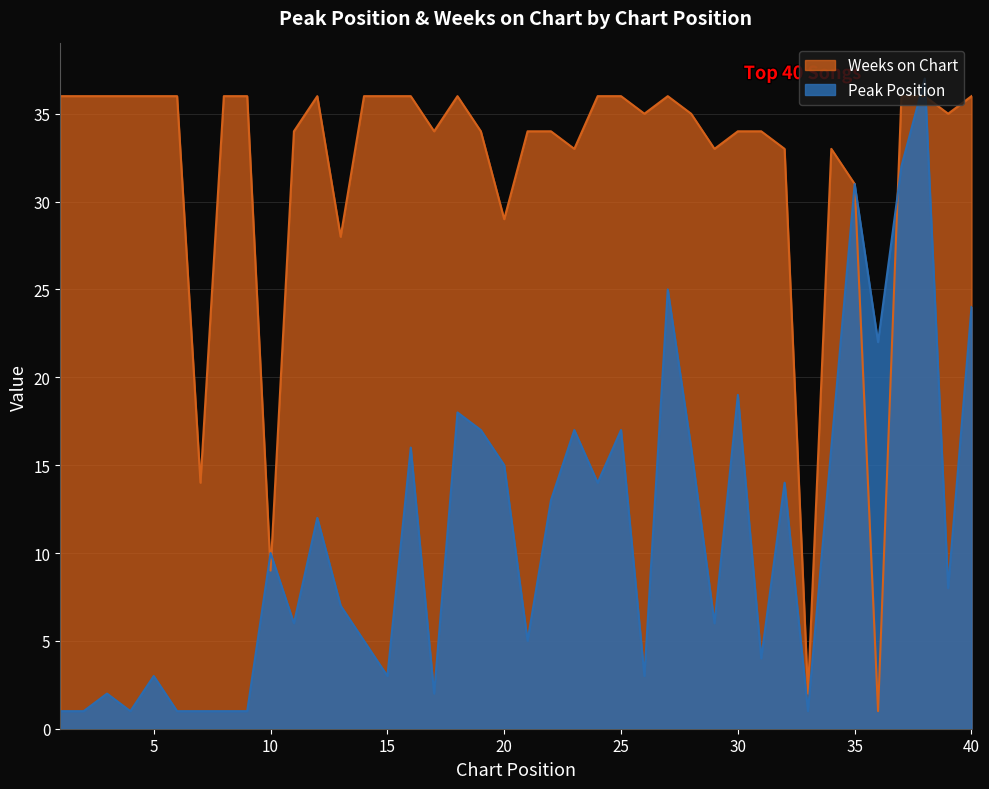

How many categories are shown in the chart?

40